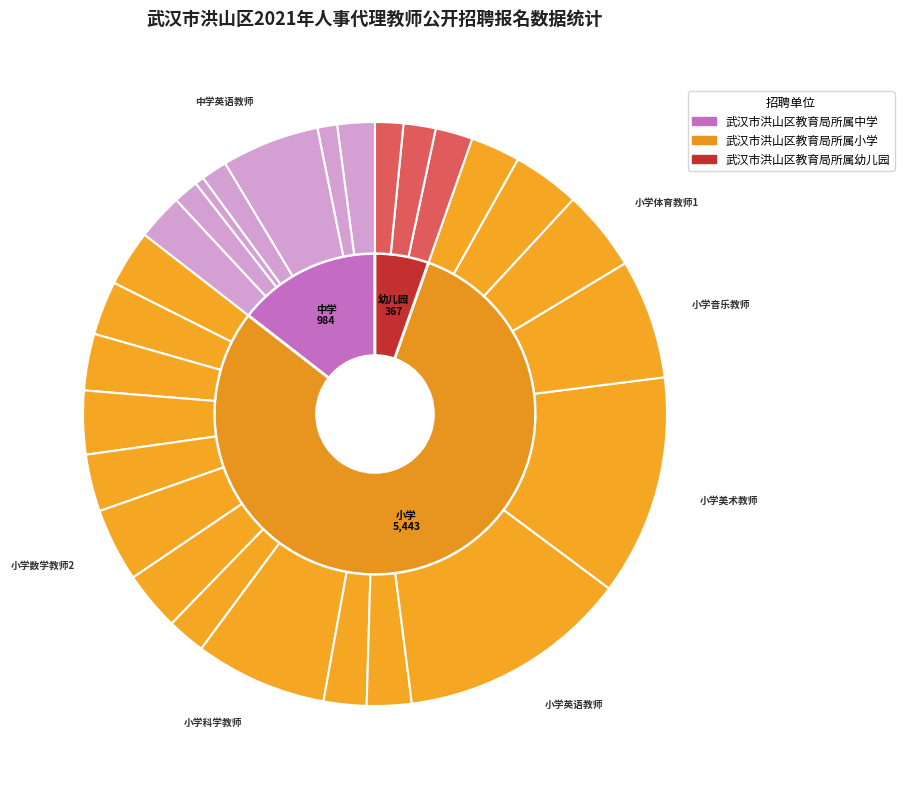

Does 幼儿园保健医生 account for over 50% of the chart?

No